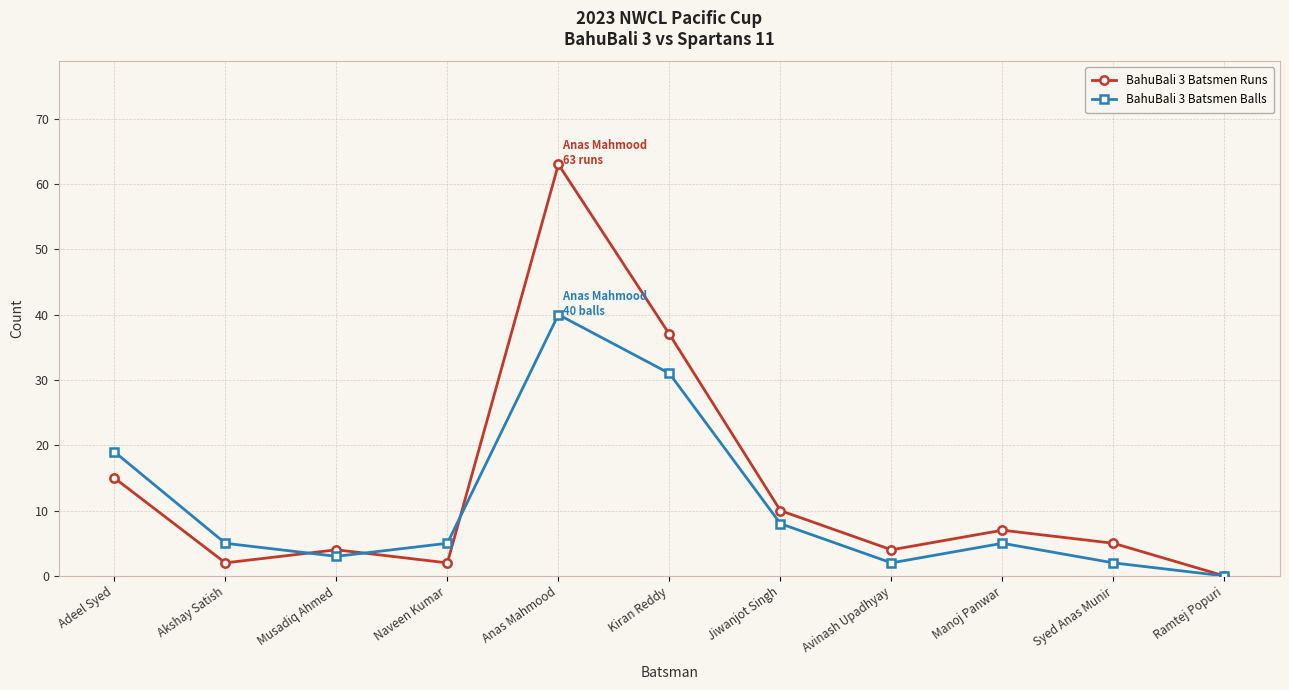

Read the BahuBali 3 Batsmen Runs value at Manoj Panwar.

7